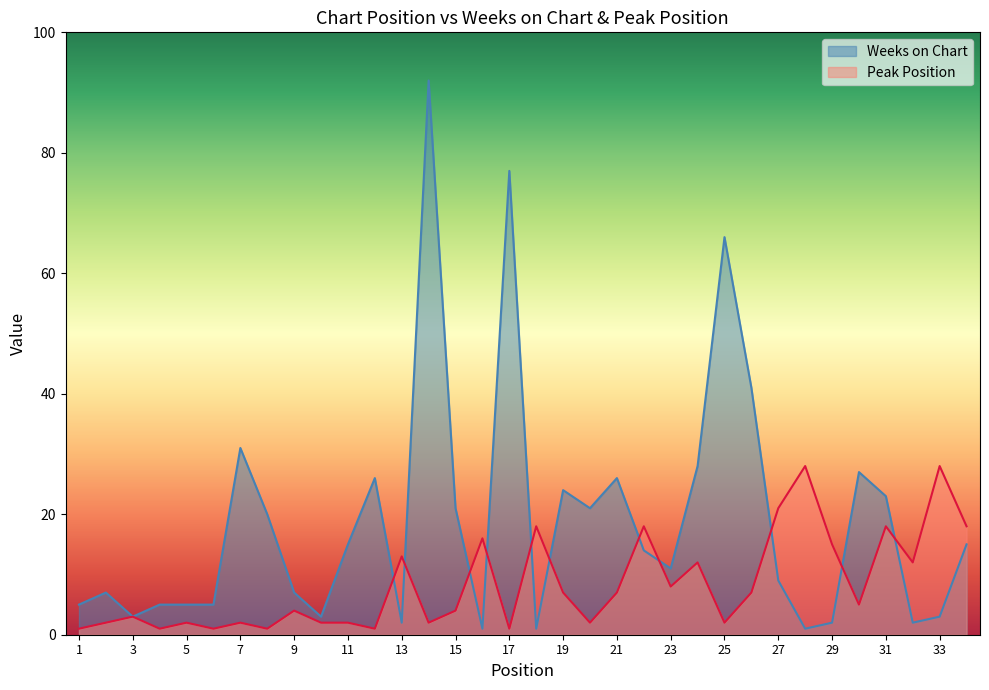

What is the value of the Peak Position point at the 18th from the left?

18